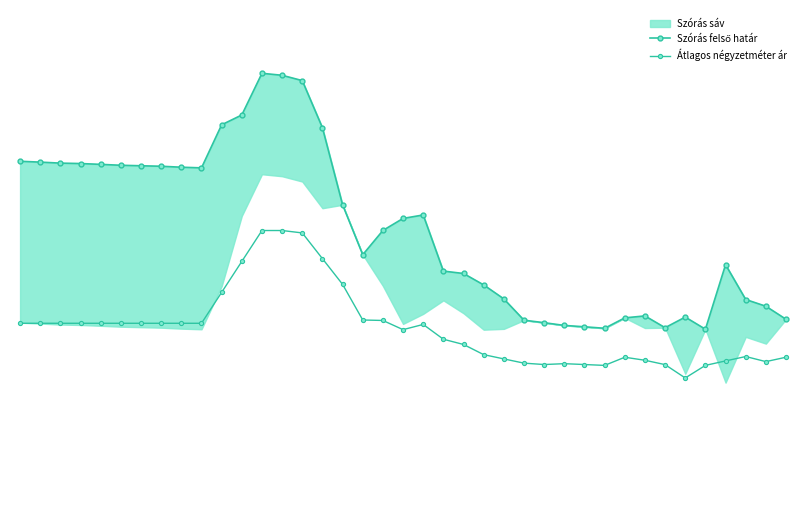

Reading left to right, what are all the values shown in this chart?

Szórás felső határ: 0=198459	1=197960	2=197366	3=197120	4=196630	5=196094	6=195804	7=195515	8=194939	9=194559	10=220096	11=225917	12=250628	13=249446	14=246295	15=218351	16=172660	17=143052	18=157444	19=164584	20=166632	21=133358	22=131926	23=125153	24=116867	25=104234	26=102746	27=101133	28=100326	29=99435	30=105616	31=106779	32=99791	33=106080	34=98882	35=137154	36=116505	37=112510	38=104784
Átlagos négyzetméter ár: 0=102410	1=102410	2=102410	3=102410	4=102410	5=102410	6=102410	7=102410	8=102410	9=102410	10=120743	11=139077	12=157410	13=157410	14=155982	15=140734	16=125486	17=104355	18=104074	19=98634	20=101721	21=92953	22=89838	23=83815	24=81283	25=78770	26=77948	27=78461	28=77948	29=77436	30=82273	31=80478	32=77893	33=69978	34=77452	35=80084	36=82696	37=79677	38=82288